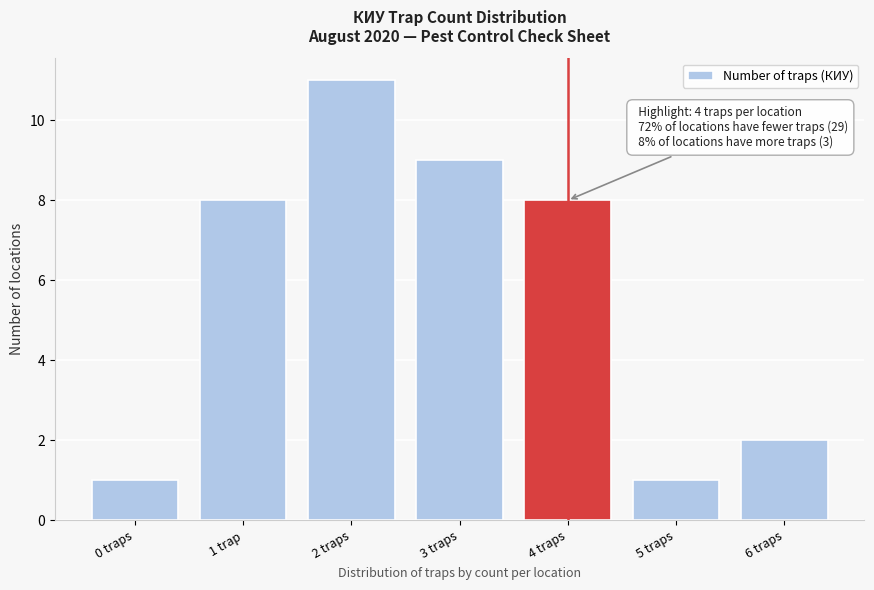

Reading right to left, list all the values displayed in this chart.

2	1	8	9	11	8	1